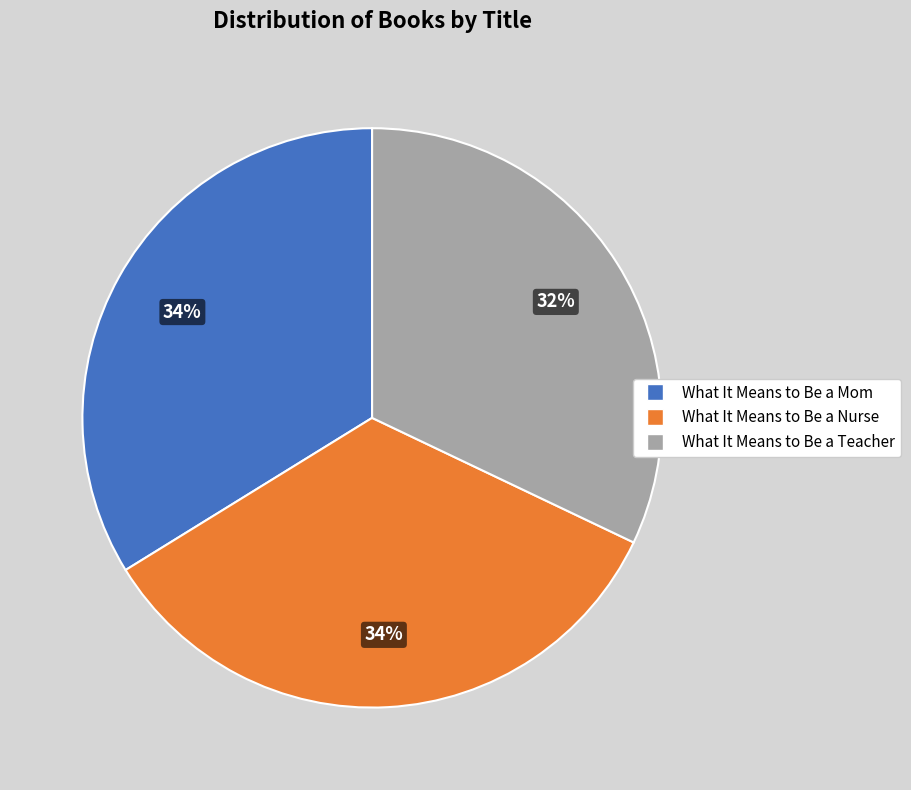

To the nearest percent, what is the difference between the What It Means to Be a Teacher and What It Means to Be a Nurse slice percentages?

2%